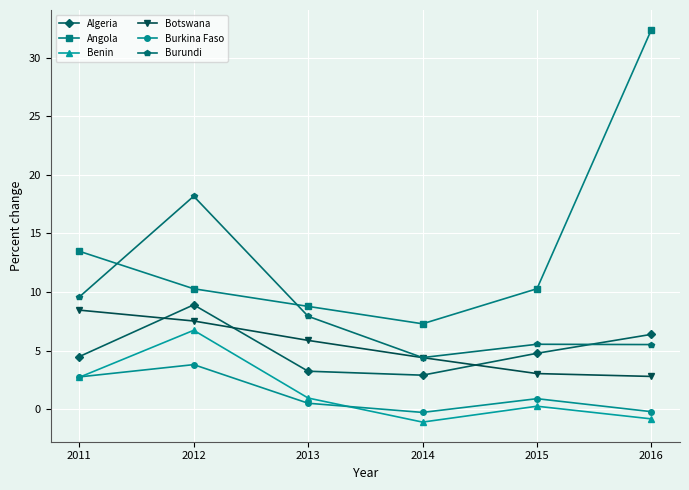

What is the difference between the maximum and minimum values in the Burkina Faso series?

4.1